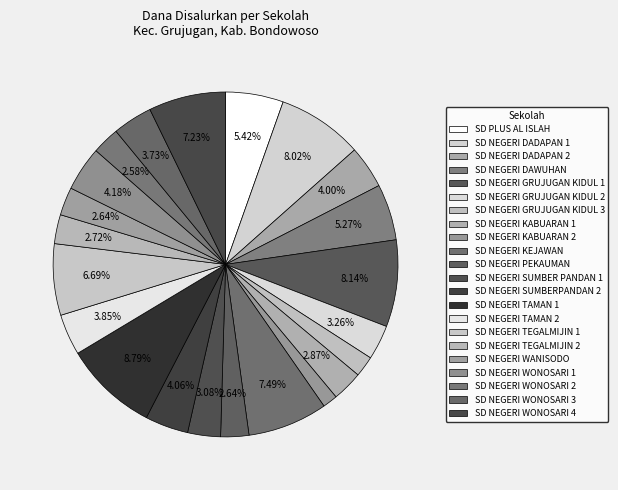

To the nearest percent, what is the average slice percentage?

5%